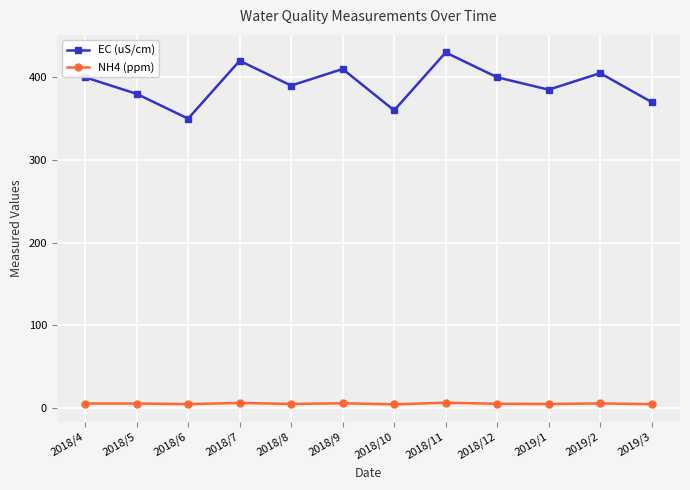

Rank the series by their maximum value, from lowest to highest.

NH4 (ppm), EC (uS/cm)